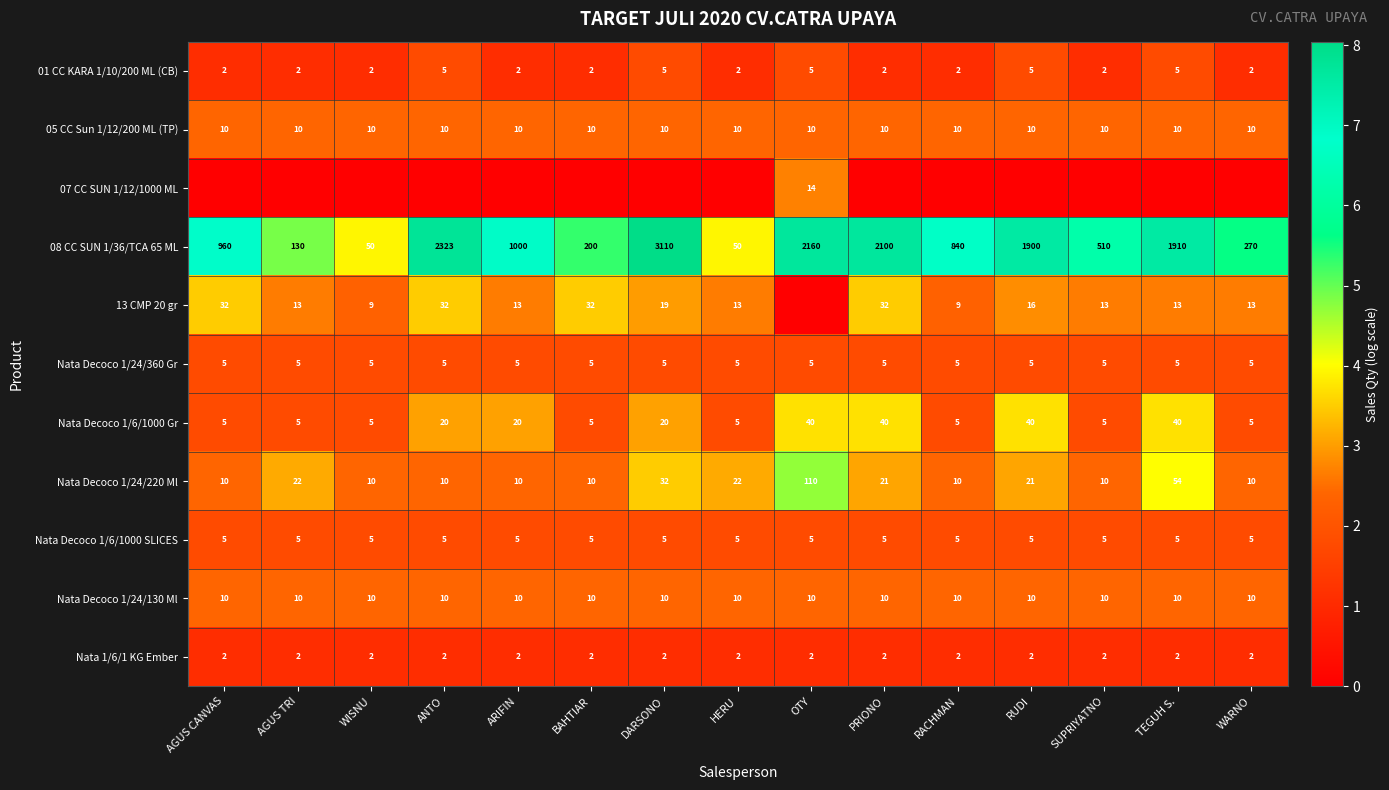

Is the value of Nata Decoco 1/6/1000 Gr at ANTO greater than the value of Nata Decoco 1/6/1000 SLICES at PRIONO?

Yes